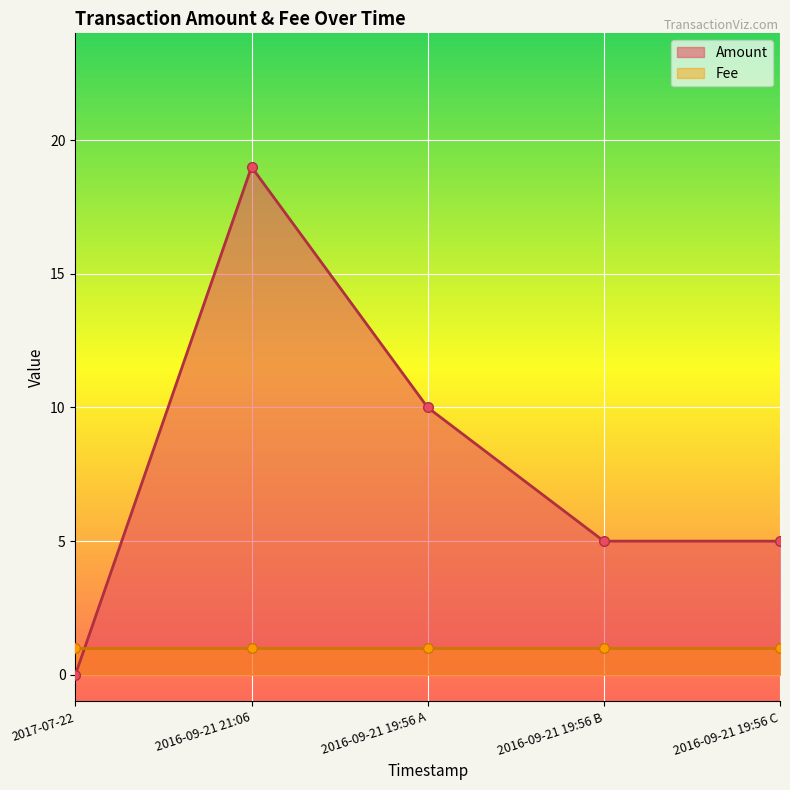

What is the difference between the maximum and minimum values in the Amount series?

19